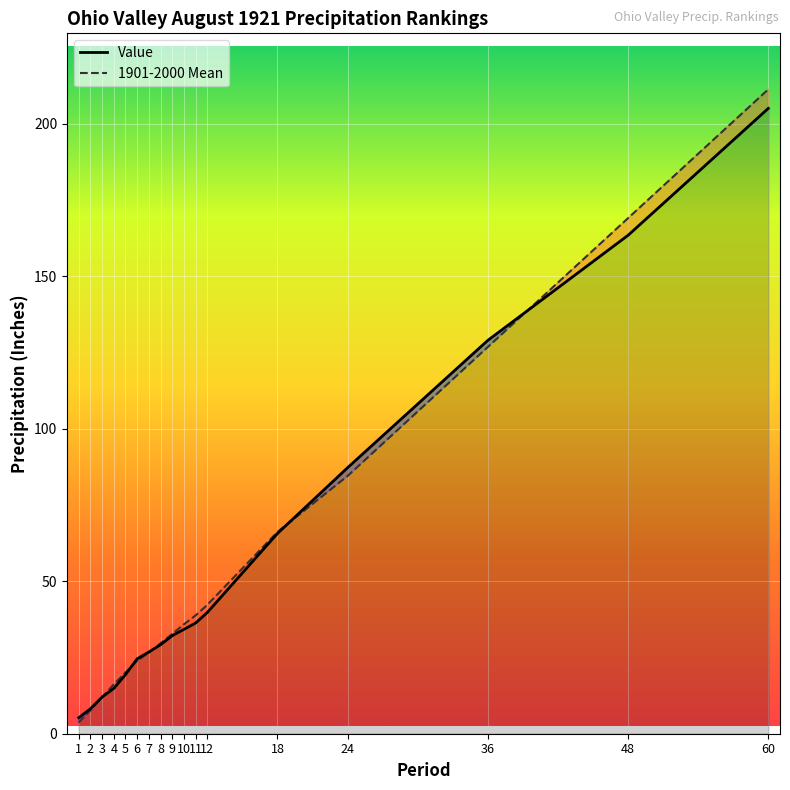

True or false: Value and 1901-2000 Mean intersect in this chart.

True